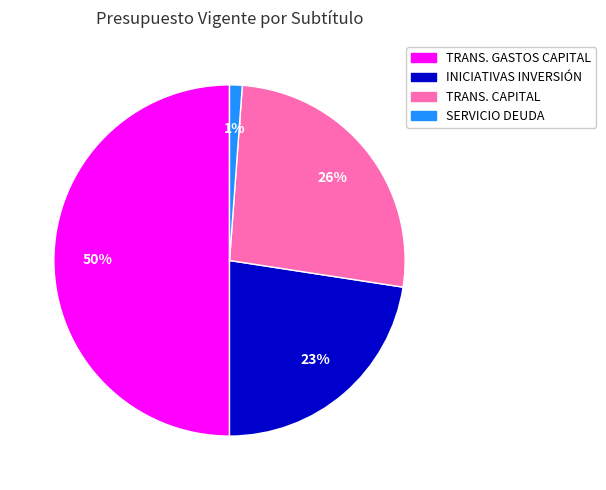

To the nearest percent, what is the difference between the largest and smallest slice percentages?

49%